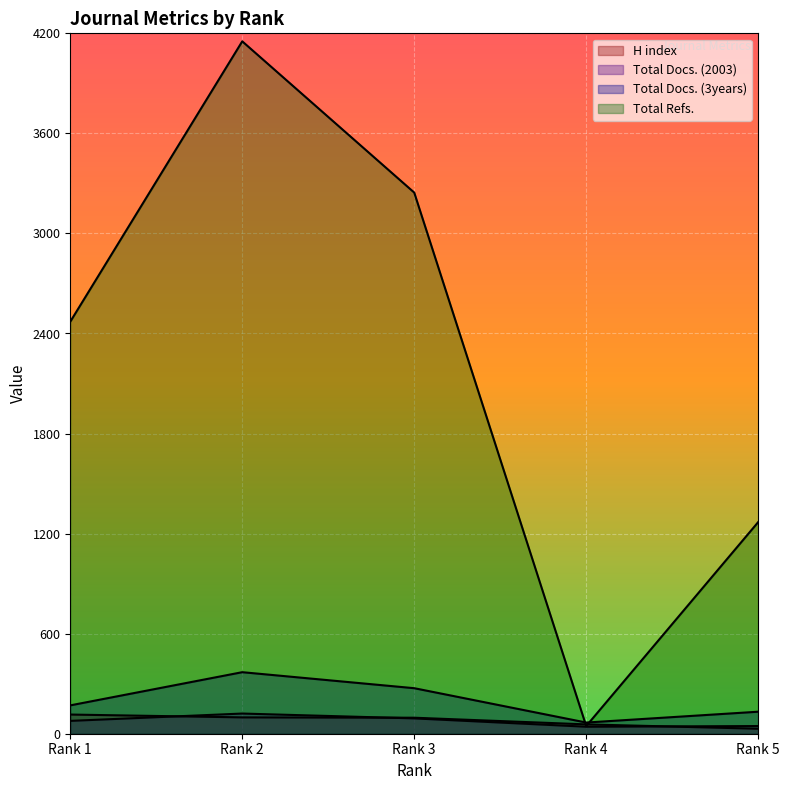

Where do H index and Total Docs. (2003) first cross each other?

Rank 1 and Rank 2